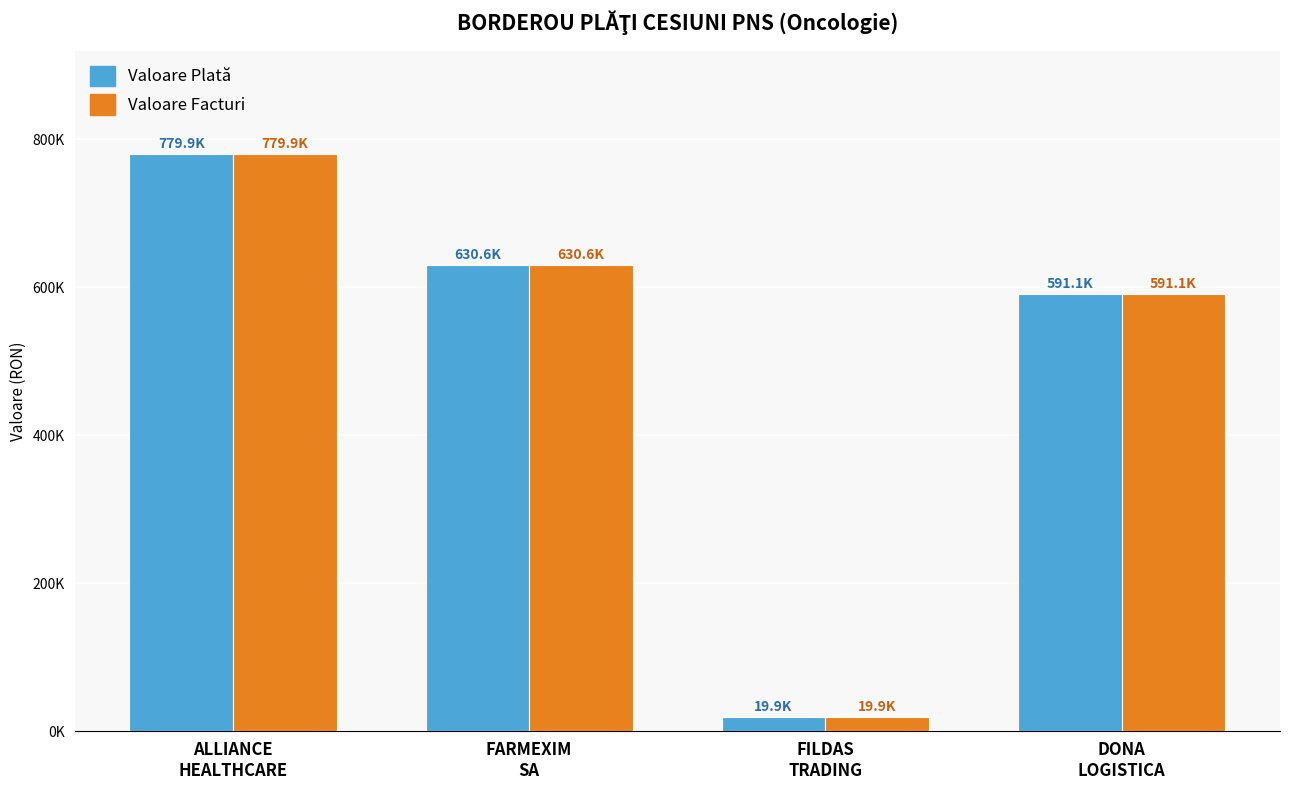

What are all the series names shown in the legend?

Valoare Plată, Valoare Facturi